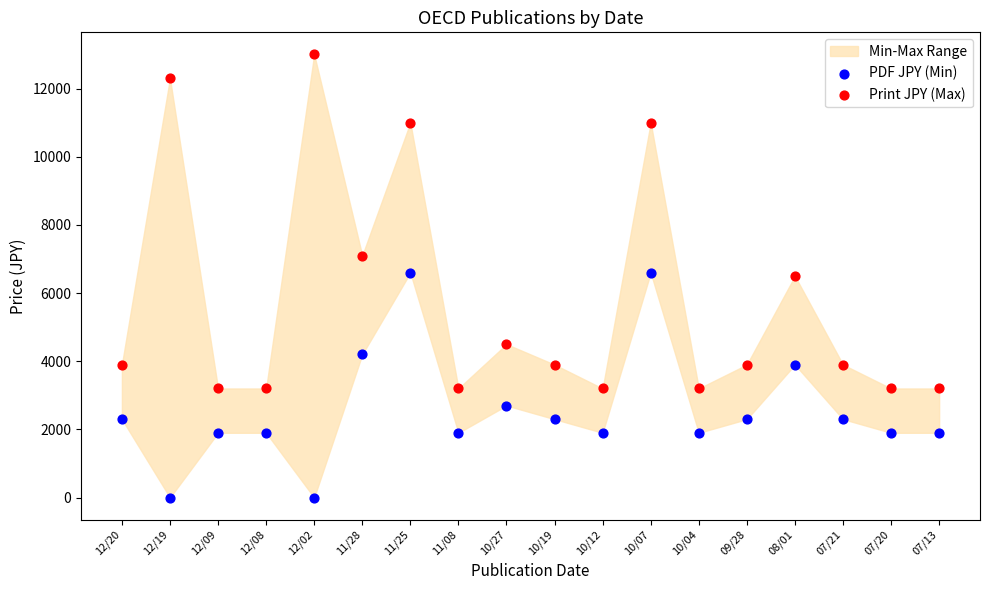

Which series reaches the maximum Y coordinate?

Print JPY (Max)